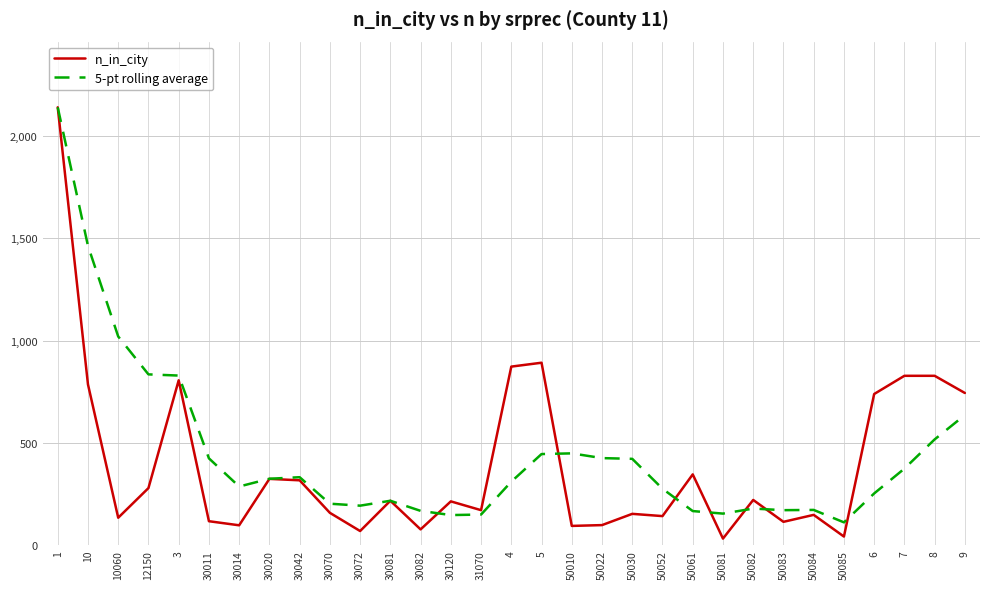

True or false: n_in_city and 5-pt rolling average intersect in this chart.

True